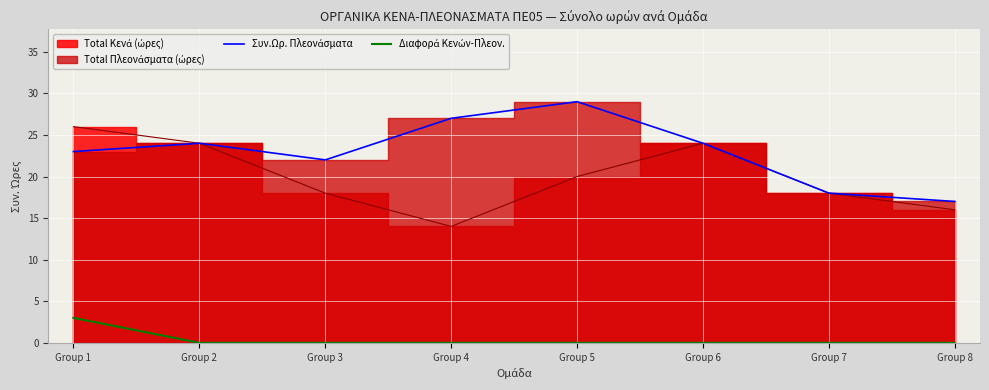

The value of Συν.Ωρ. Πλεονάσματα at Group 7 is 8. True or false?

False